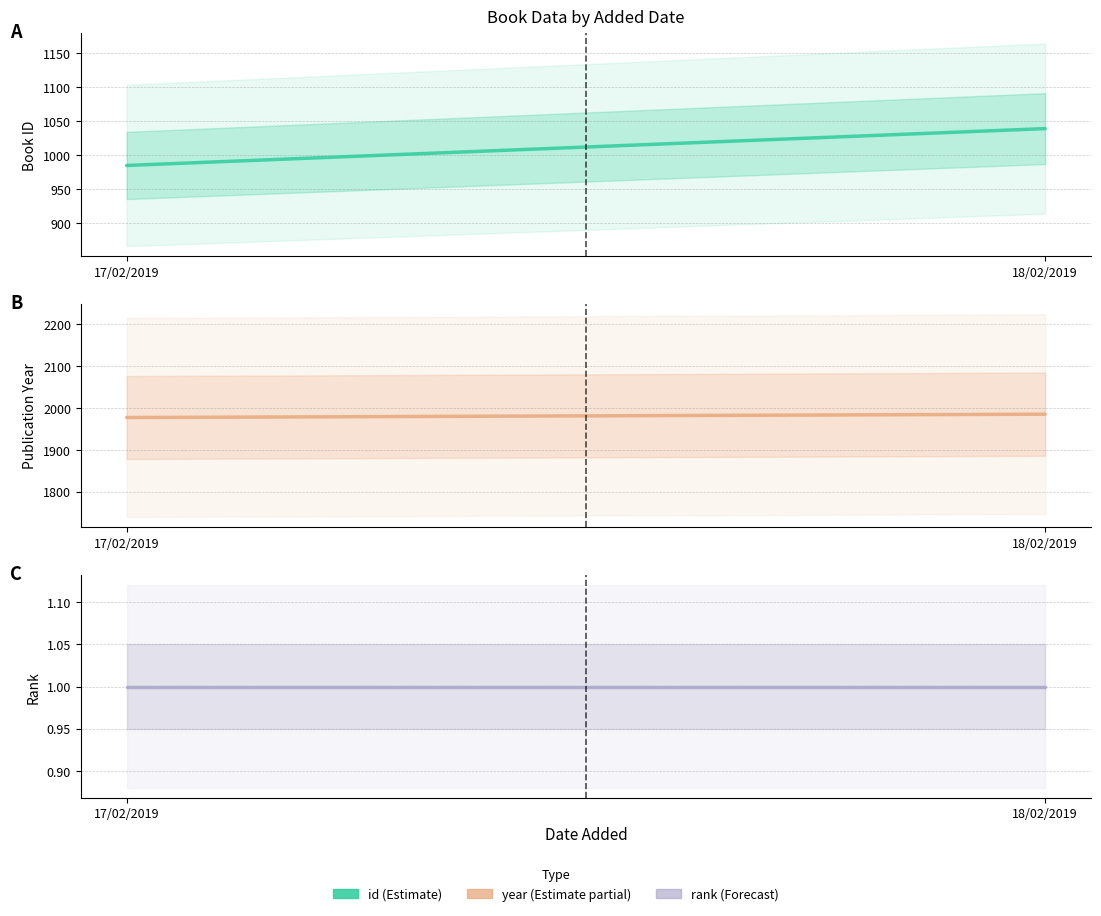

At which category does the chart reach its peak across all series?

18/02/2019